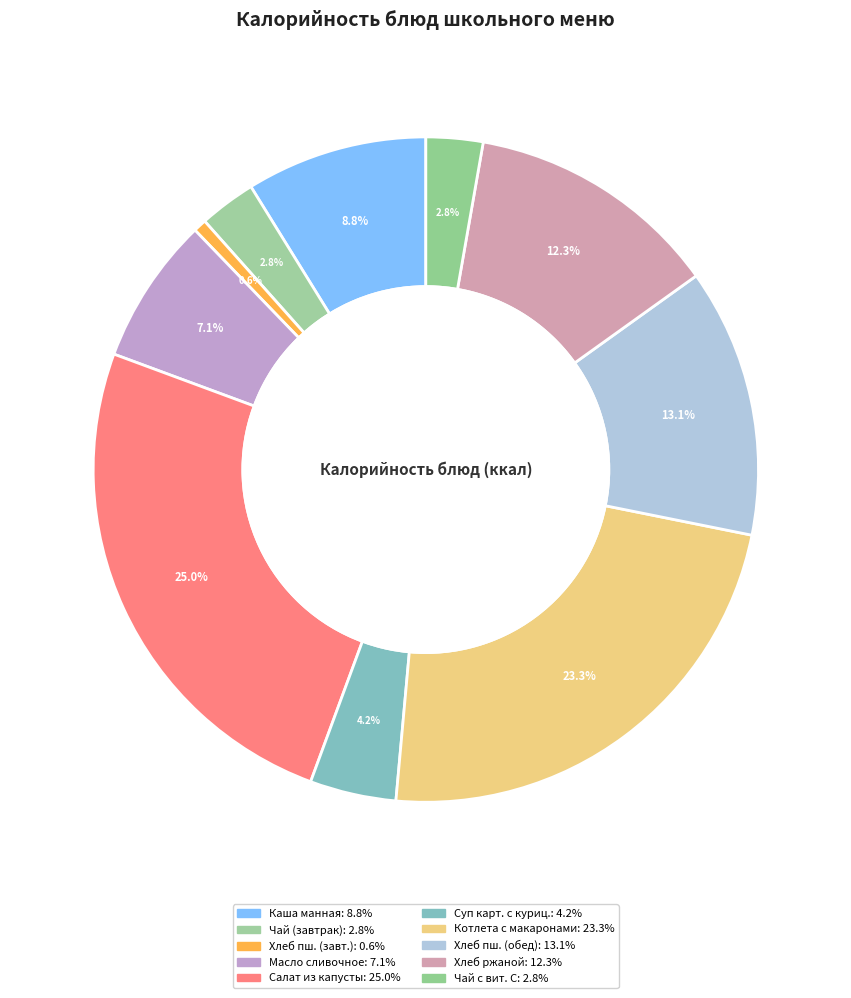

Rank the categories by value from lowest to highest.

Хлеб пшеничный (завтрак), Чай (завтрак), Чай с витамином С, Суп картофельный с мясом курицы, Масло сливочное, Каша манная молочная, Хлеб ржаной, Хлеб пшеничный (обед), Котлета на пару с макаронными, Салат из белокочанной капусты